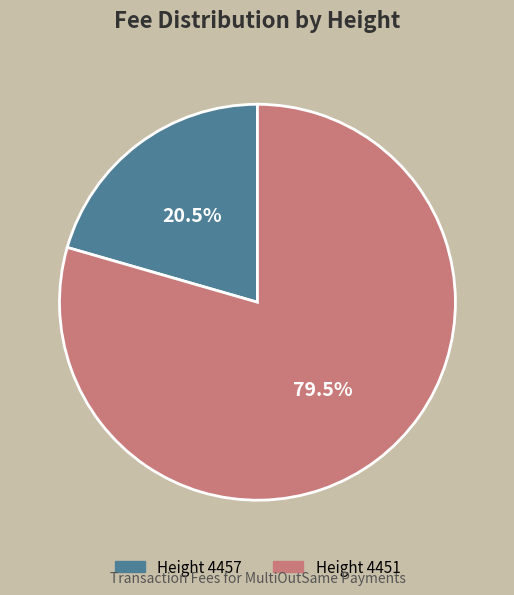

Rank the categories by value from highest to lowest.

Height 4451, Height 4457